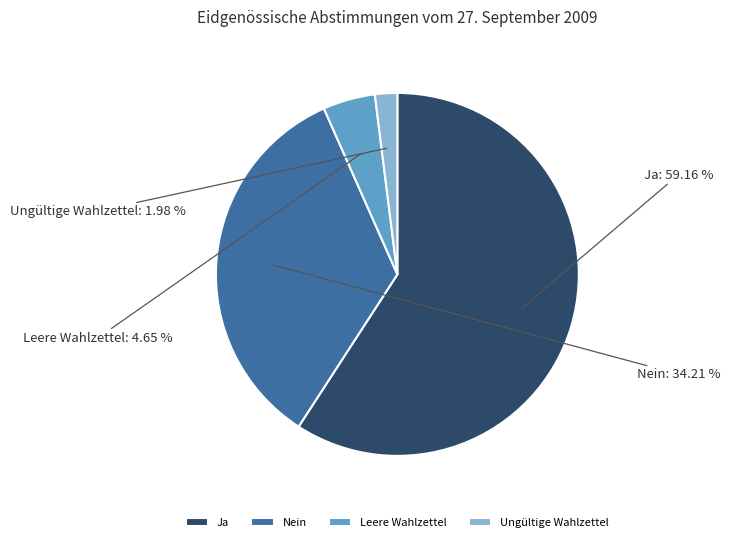

Does any single category account for the majority?

Yes